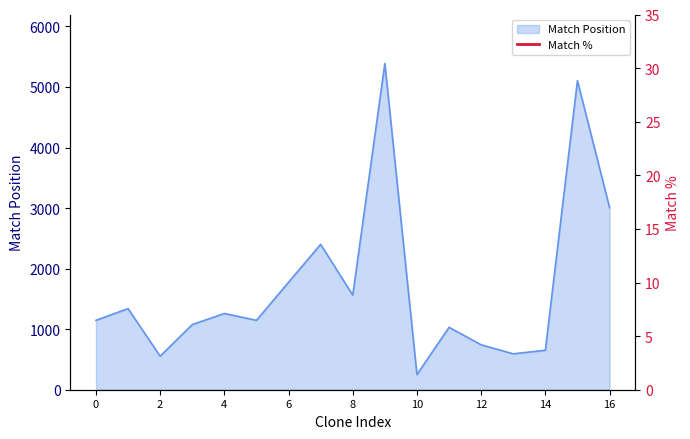

The Match Position series shows 1146 at 0. True or false?

True